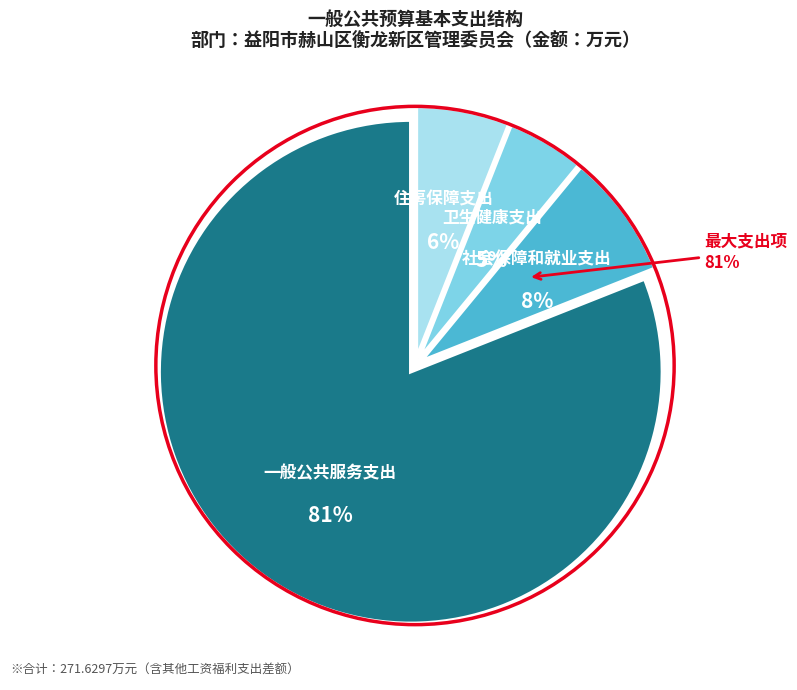

Does any single category account for the majority?

Yes